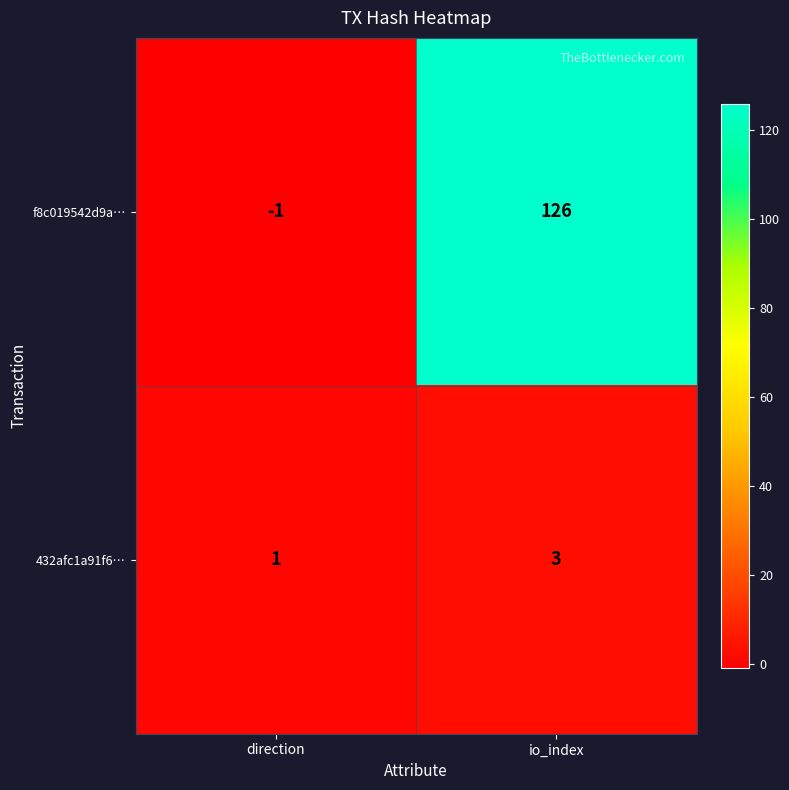

Where is 432afc1a91f6… nearest to the value 2?

direction